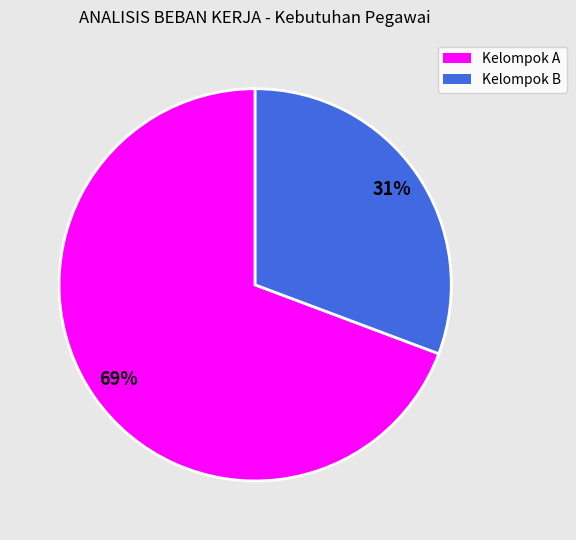

Does any single category account for the majority?

Yes